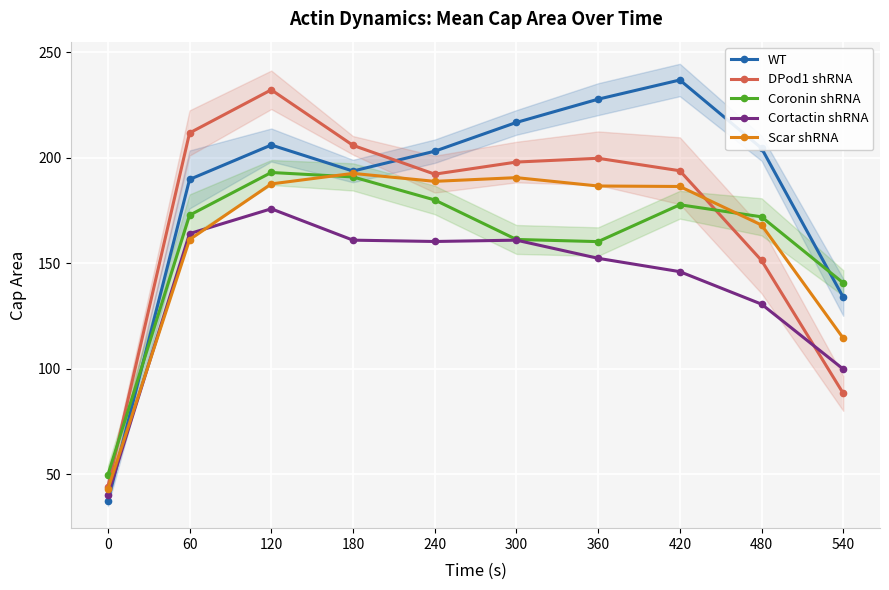

True or false: Scar shRNA has a value of 42.9 at 0.

True